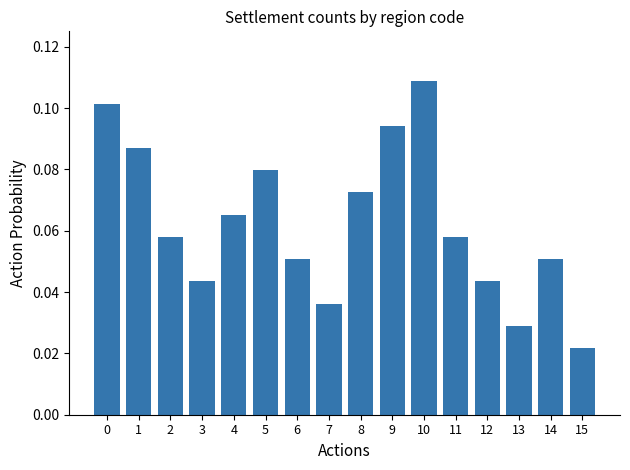

Between 11 and 9, which is larger?

9